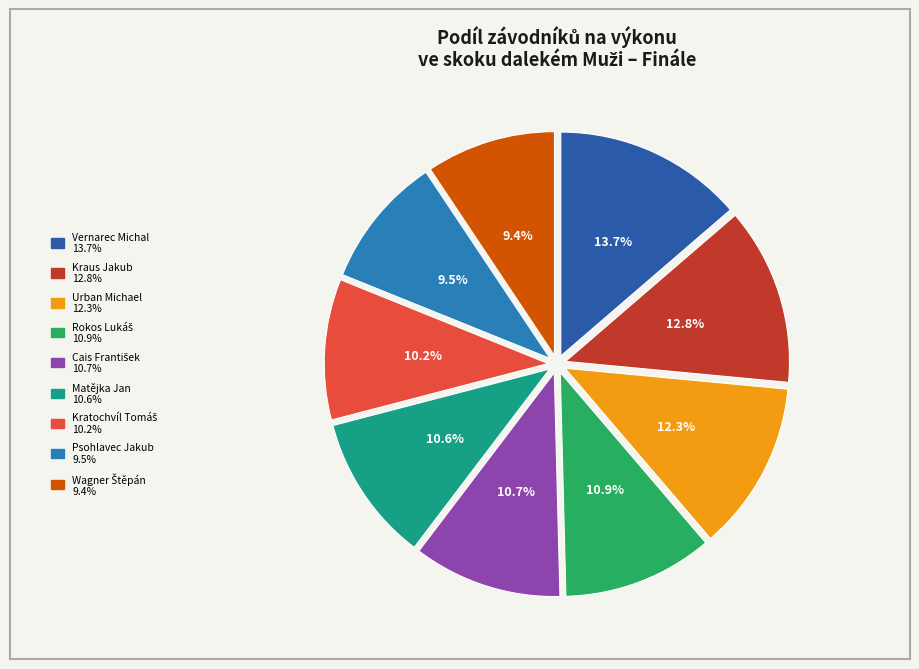

Do Matějka Jan and Vernarec Michal together represent more than half of the pie?

No